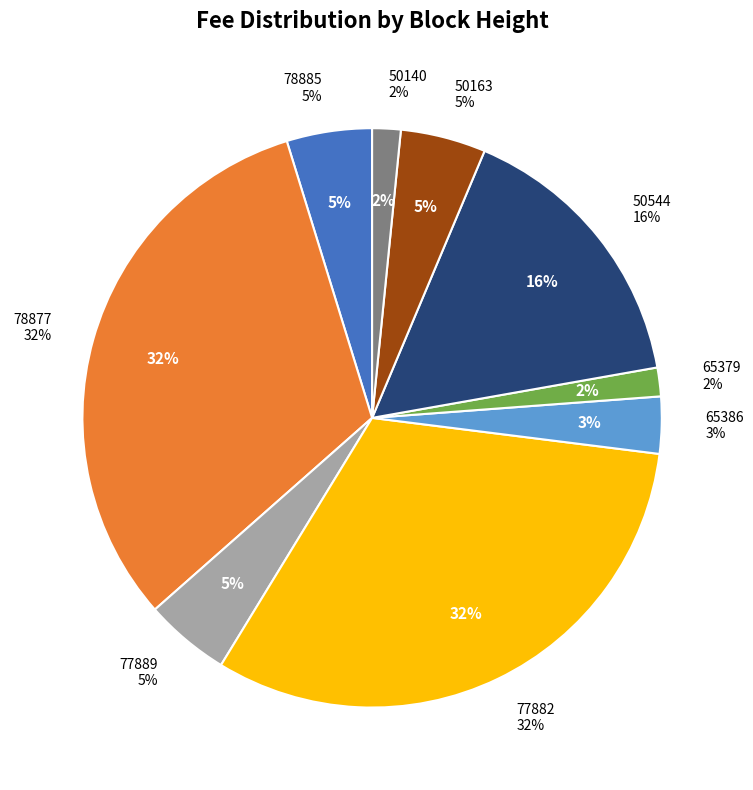

To the nearest percent, what portion does 65379 represent?

2%